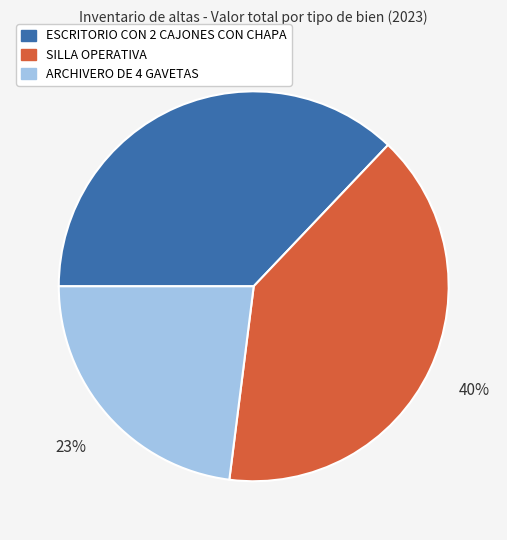

To the nearest percent, what is the difference between the largest and smallest slice percentages?

17%